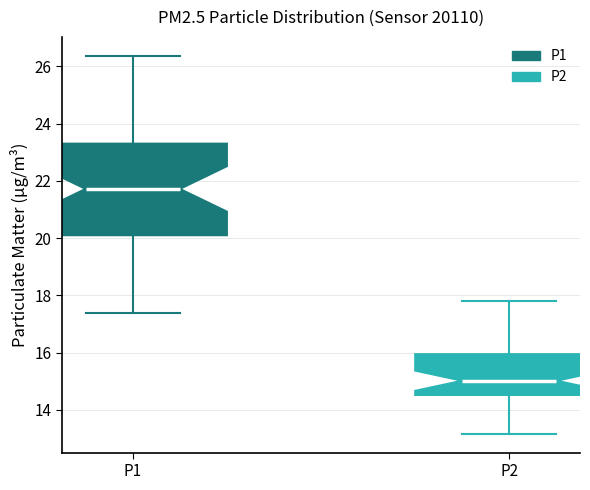

Which box is the tallest, from its lower edge to its upper edge?

P1